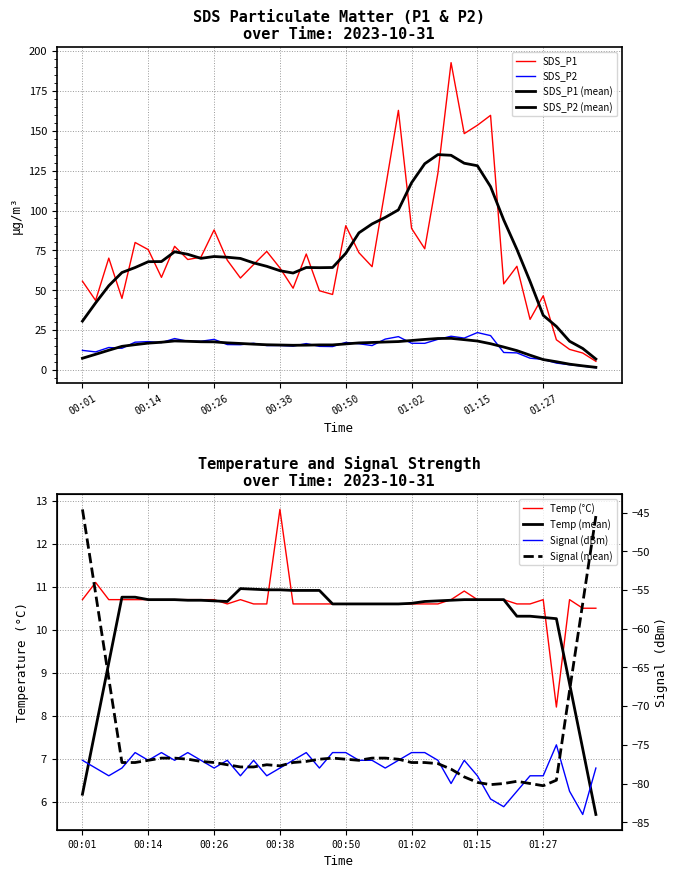

Between which two adjacent categories do SDS_P1 and Temp first intersect?

01:34 and 01:36